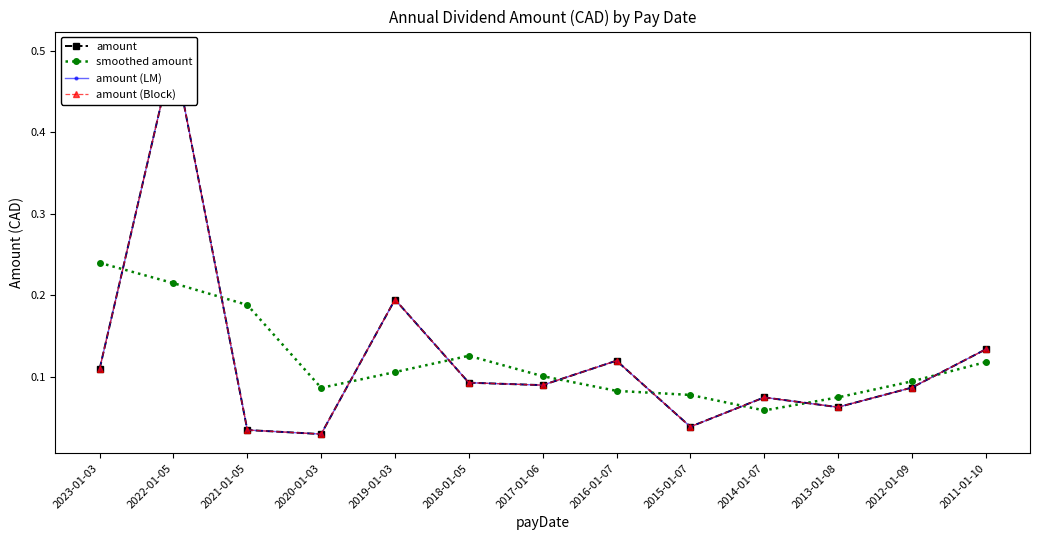

Does the chart have visible grid lines?

No